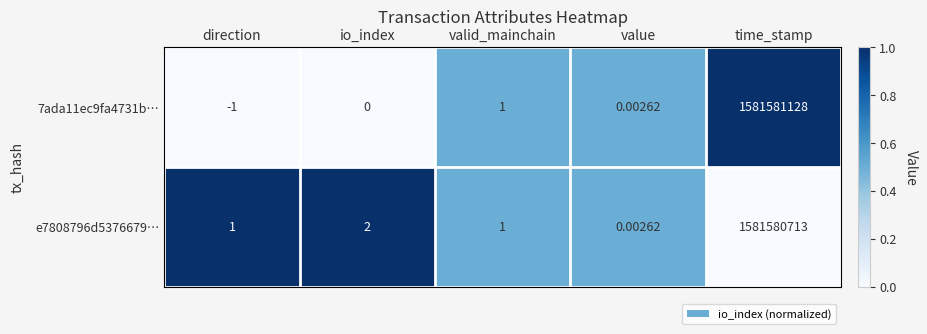

Where is 7ada11ec9fa4731b… nearest to the value 790790563?

valid_mainchain